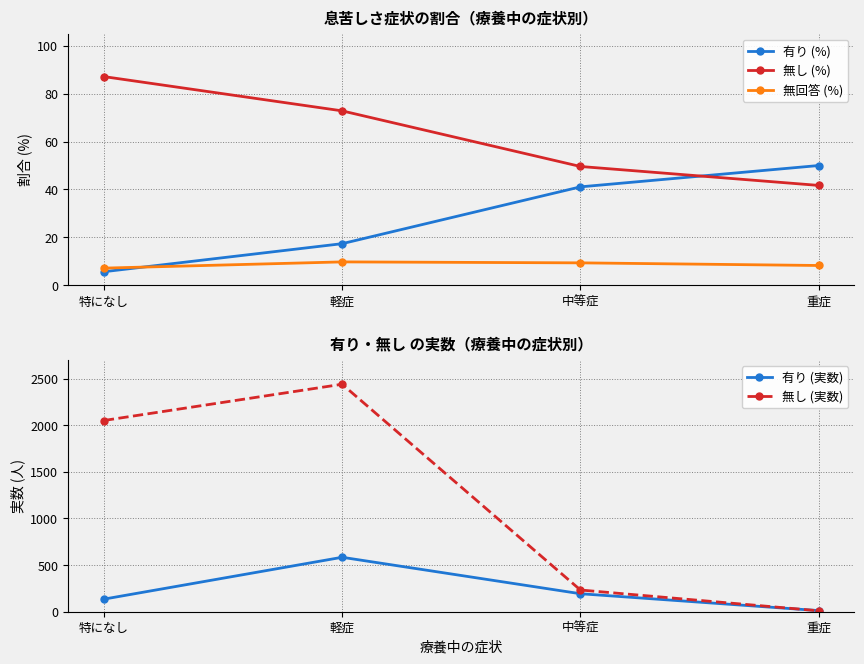

Reading left to right, extract all data points from this chart.

有り (%): 特になし=5.7	軽症=17.4	中等症=41.1	重症=50.0
無し (%): 特になし=87.1	軽症=72.8	中等症=49.6	重症=41.7
無回答 (%): 特になし=7.2	軽症=9.8	中等症=9.4	重症=8.3
有り (実数): 特になし=135.0	軽症=584.0	中等症=193.0	重症=12.0
無し (実数): 特になし=2051.0	軽症=2440.0	中等症=233.0	重症=10.0